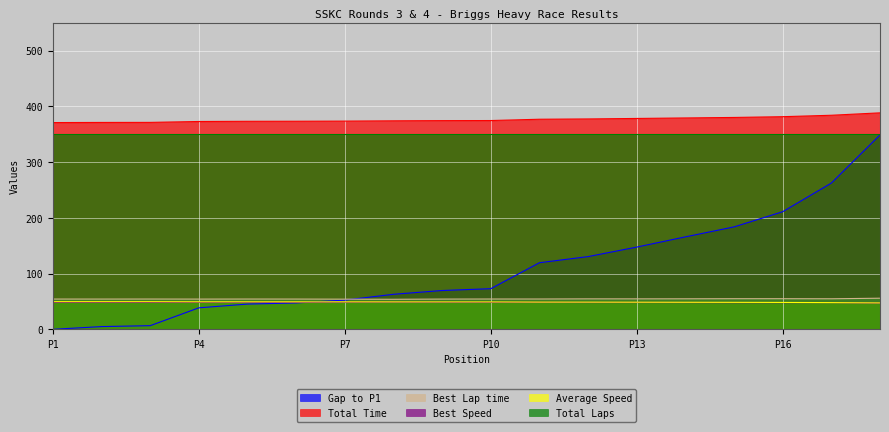

True or false: Total Time and Best Lap time intersect in this chart.

False